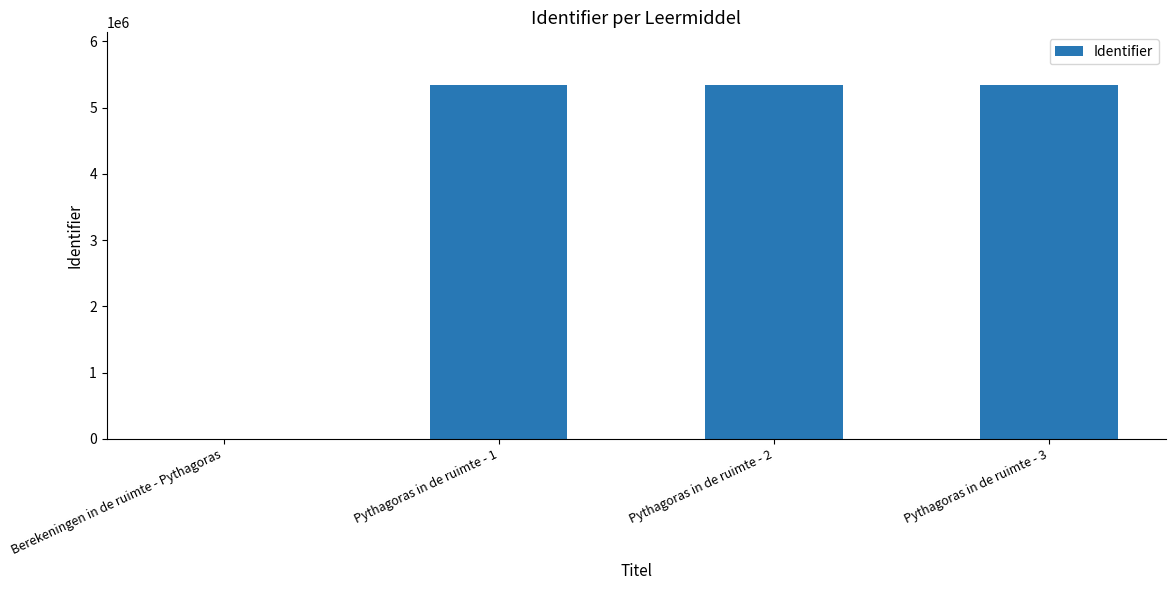

Are the bars grouped side by side (vs. stacked)?

No